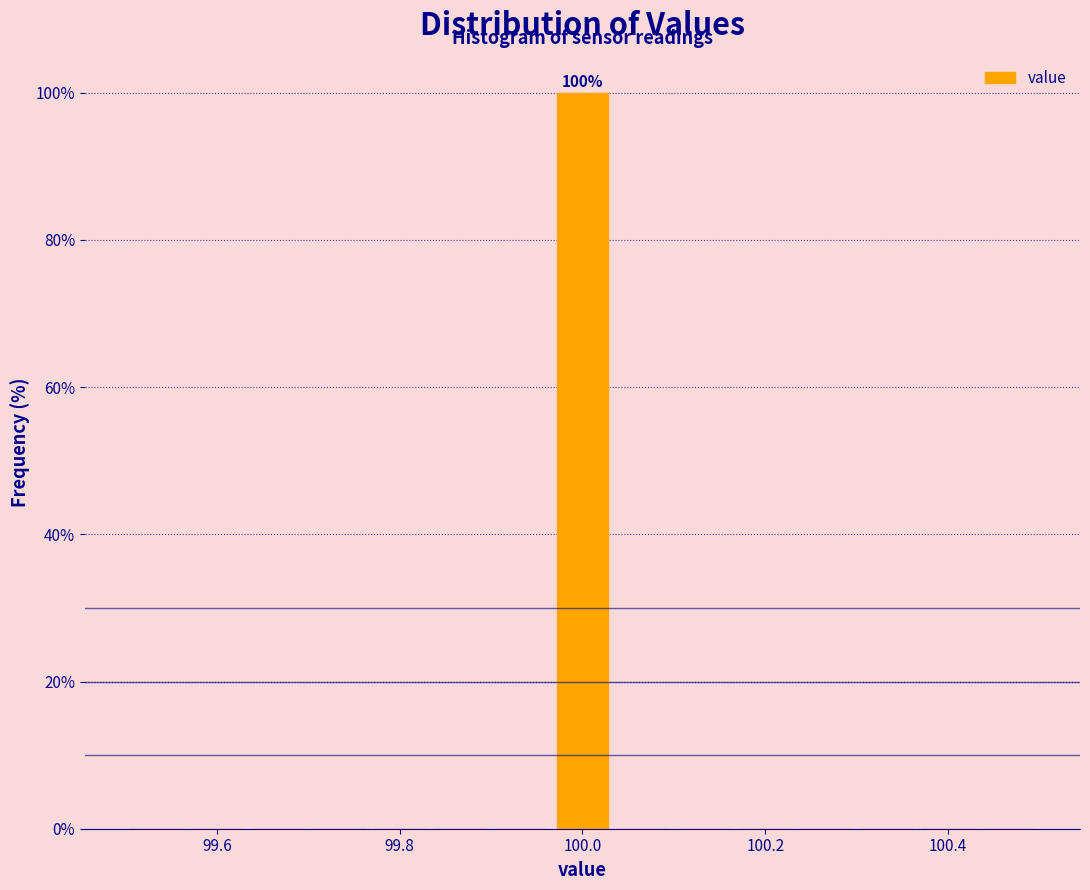

Around what value on the x-axis is the tallest bar? Give the approximate position of its centre, as read against the axis.

100.00